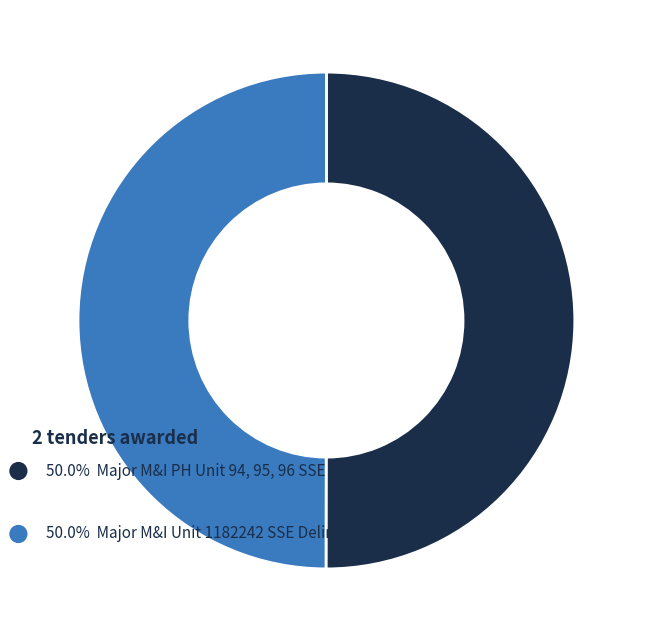

What is the largest slice in the pie chart?

Major M&I PH Unit 94, 95, 96 SSE Deline